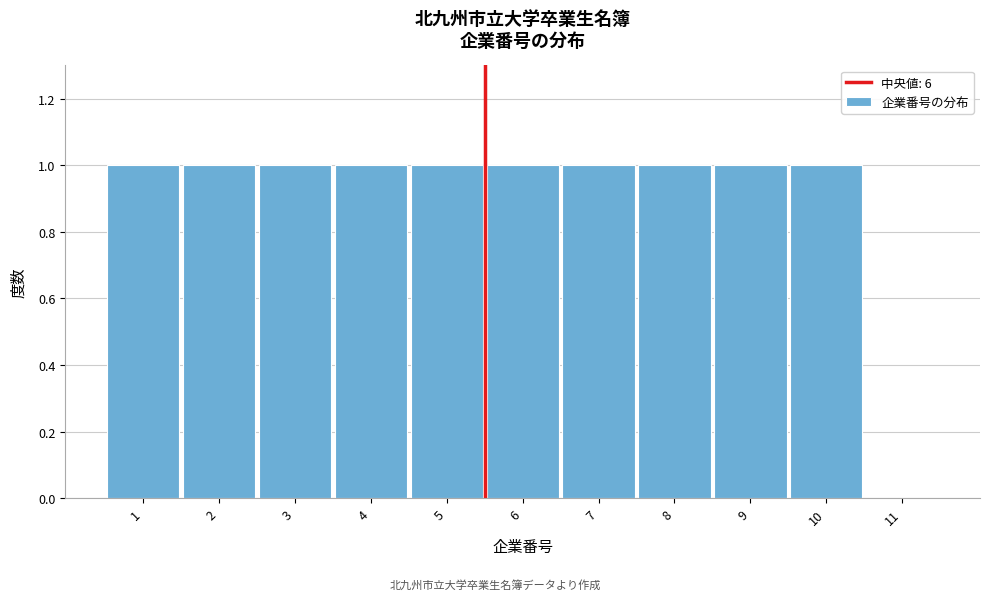

Reading left to right, list every bar in this chart as the range it spans on the x-axis followed by its height. The values are not printed on the chart, so give them approximately, as read against the axis.

0.5 to 1.5: 1
1.5 to 2.5: 1
2.5 to 3.5: 1
3.5 to 4.5: 1
4.5 to 5.5: 1
5.5 to 6.5: 1
6.5 to 7.5: 1
7.5 to 8.5: 1
8.5 to 9.5: 1
9.5 to 10.5: 1
10.5 to 11.5: 0